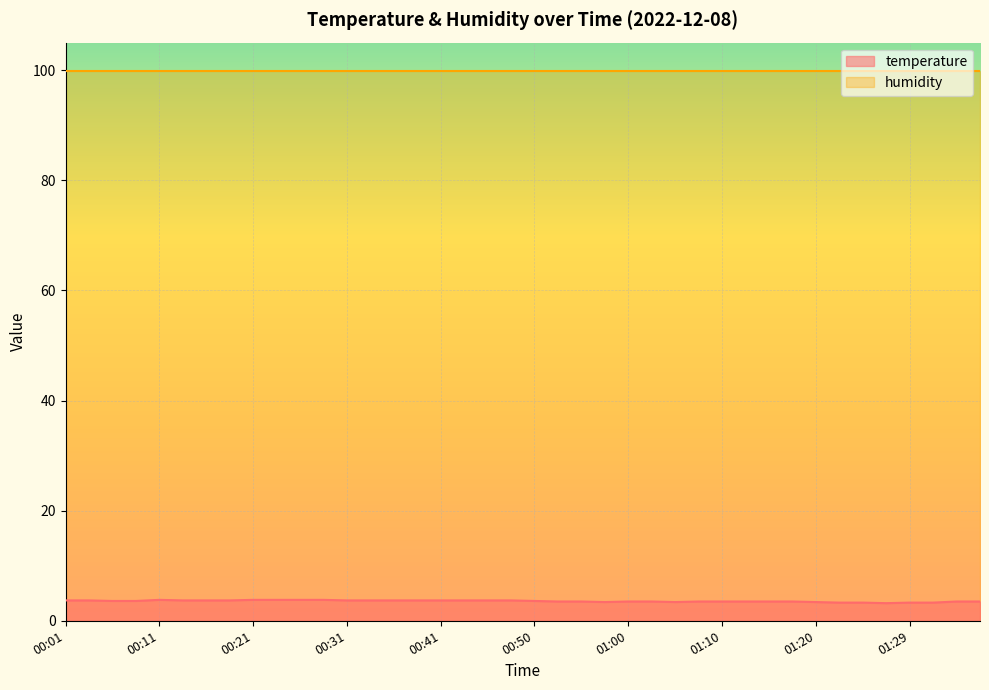

Where is the first local minimum?

00:58